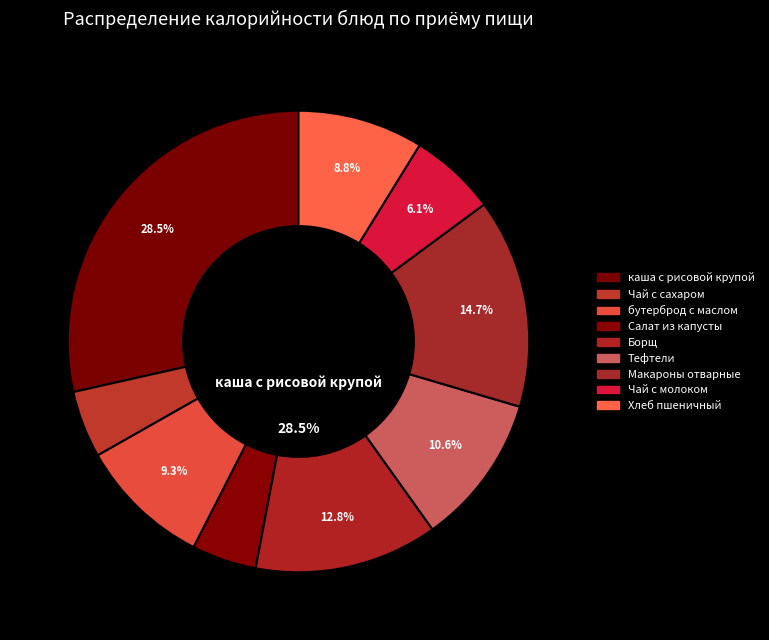

Count the number of slices in the pie.

9